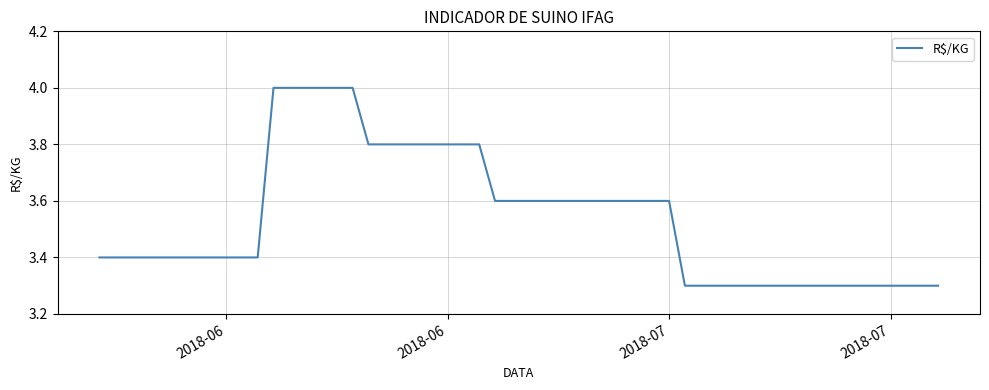

What is the greatest value displayed?

4.0